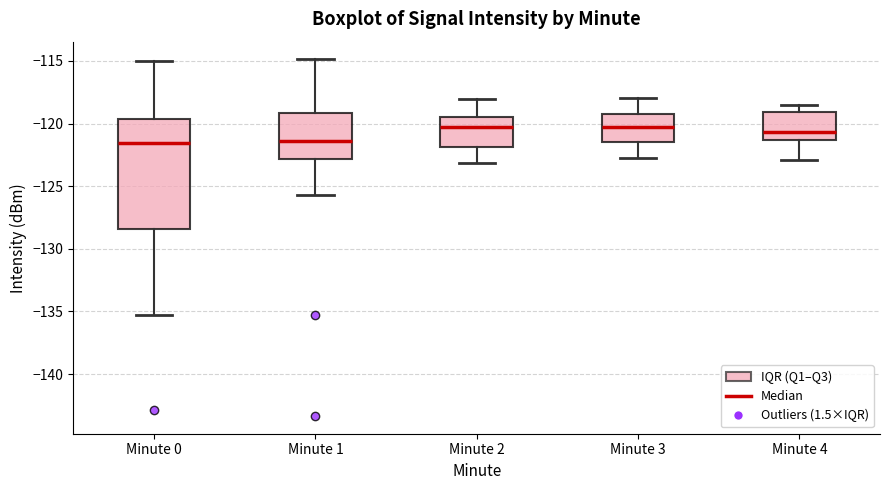

Reading left to right, transcribe this box plot: for each box, give where its median line is, the range the box spans, and where its two whiskers end, as read against the y-axis. The values are not printed on the chart, so give them approximately, as read against the axis.

Minute 0: median -121.5, box -128.5 to -119.5, whiskers -135.5 to -115.0
Minute 1: median -121.5, box -123.0 to -119.0, whiskers -125.5 to -115.0
Minute 2: median -120.5, box -122.0 to -119.5, whiskers -123.0 to -118.0
Minute 3: median -120.0, box -121.5 to -119.0, whiskers -122.5 to -118.0
Minute 4: median -120.5, box -121.5 to -119.0, whiskers -123.0 to -118.5